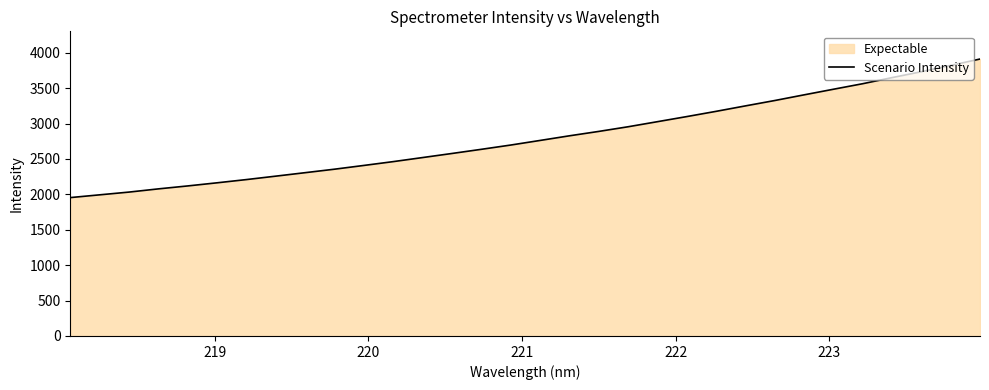

What is the greatest value displayed?

3911.2